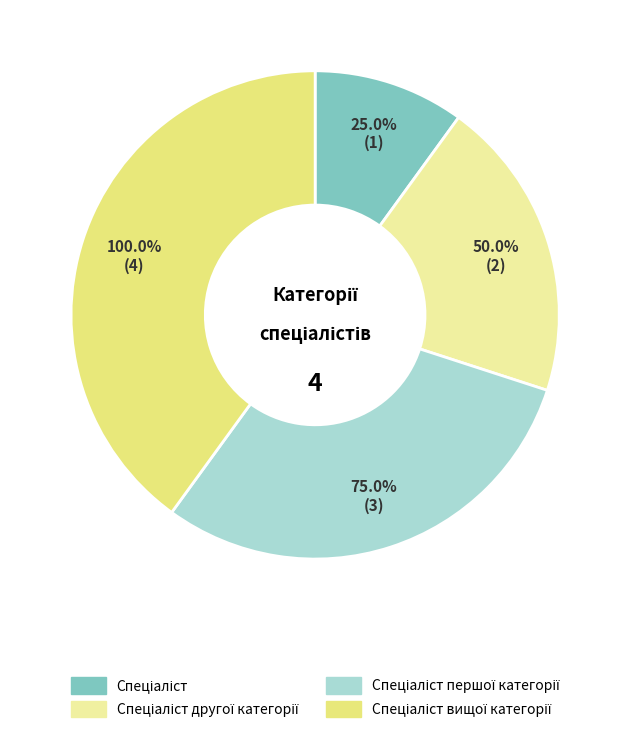

Is it true that Спеціаліст другої категорії is 34% of the pie?

False